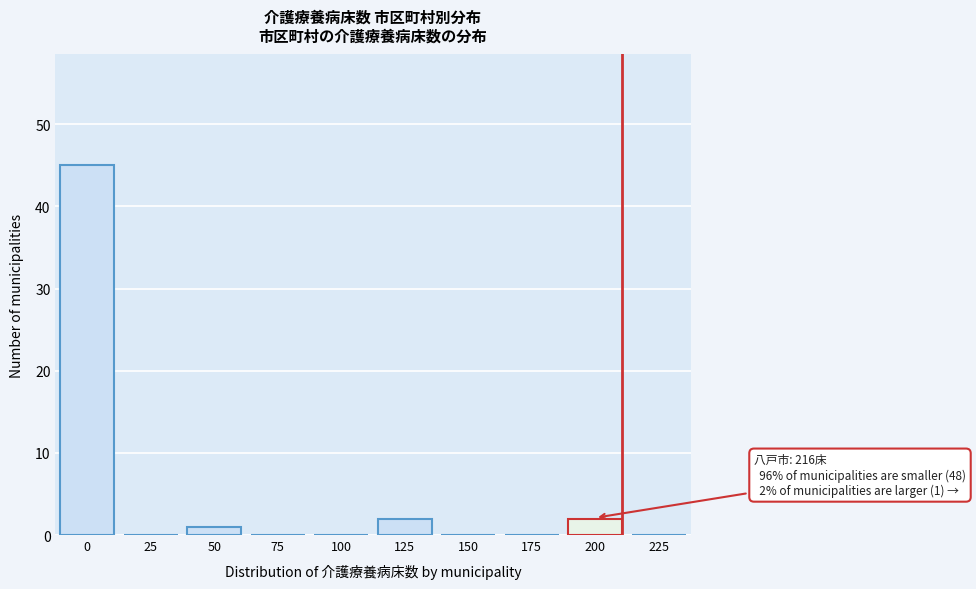

Reading left to right, transcribe all the data shown in this chart.

0=45	25=0	50=1	75=0	100=0	125=2	150=0	175=0	200=2	225=0